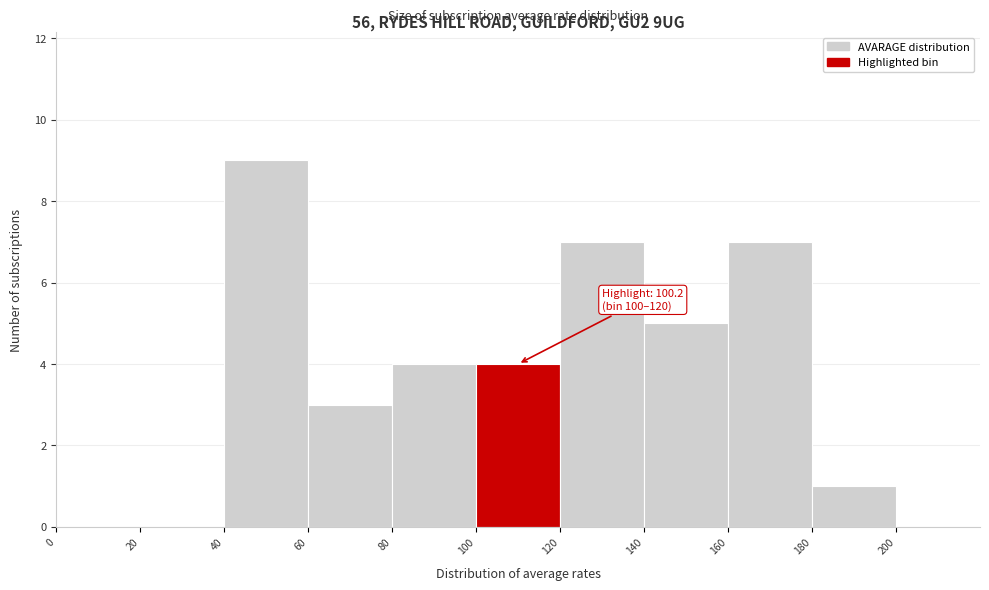

Which range on the x-axis has the tallest bar?

40 to 60